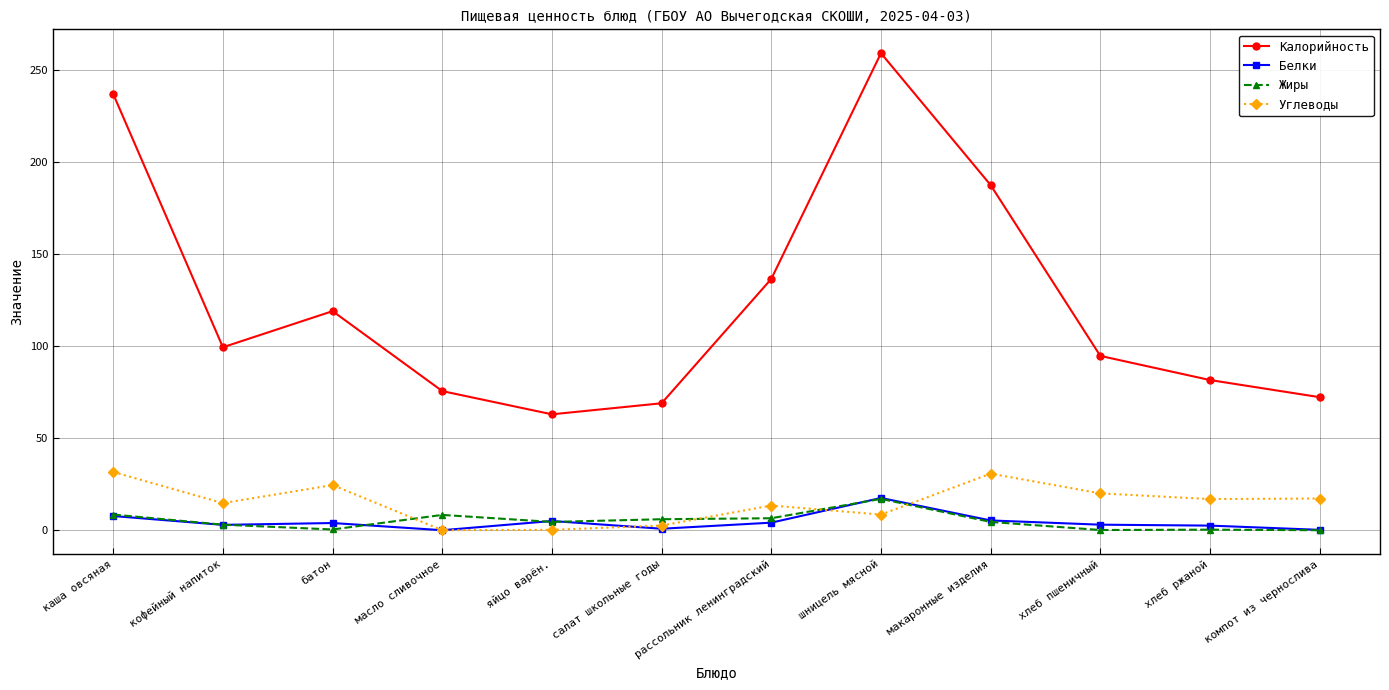

How many lines are shown in the chart?

4